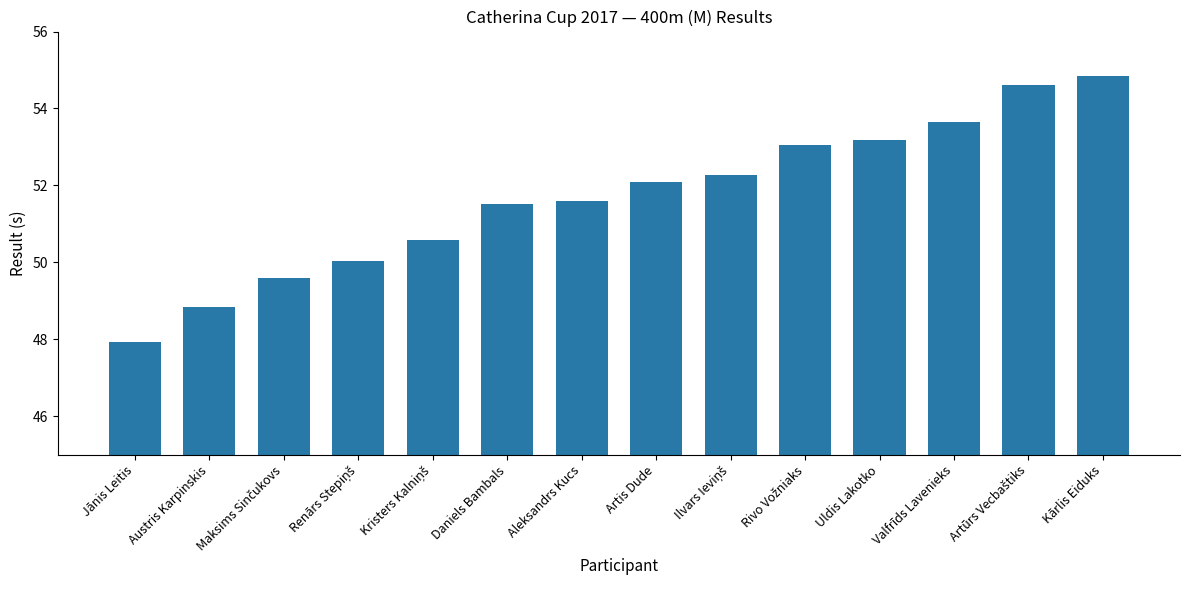

What is the value of the 10th bar from the left?

53.0